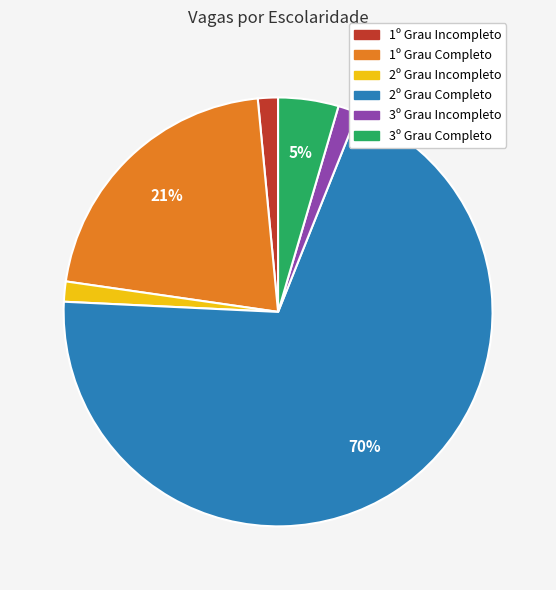

Approximately how many times larger is the value at 2º Grau Incompleto compared to 3º Grau Incompleto?

1.0